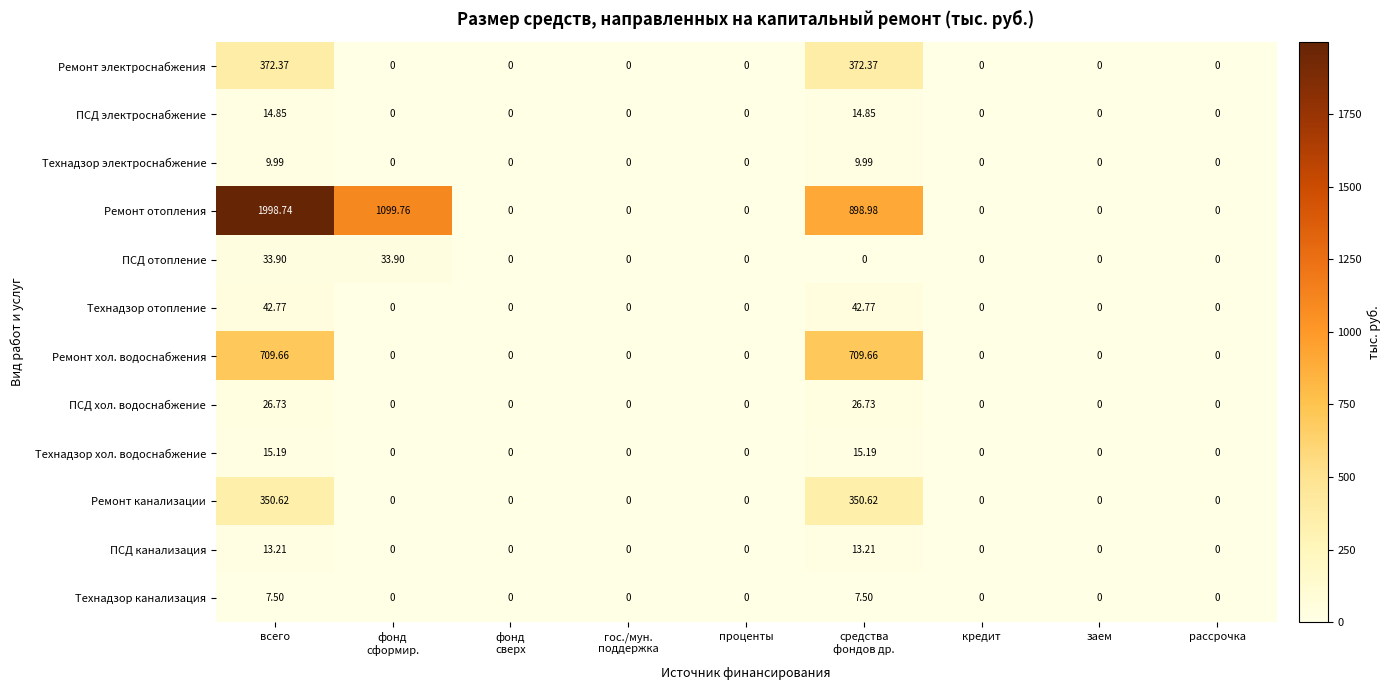

Which series has the largest total across all categories?

Ремонт отопления